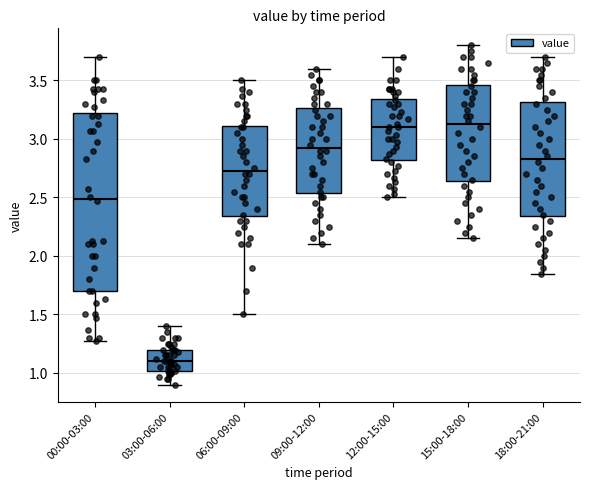

Which box has the lowest median line?

03:00-06:00